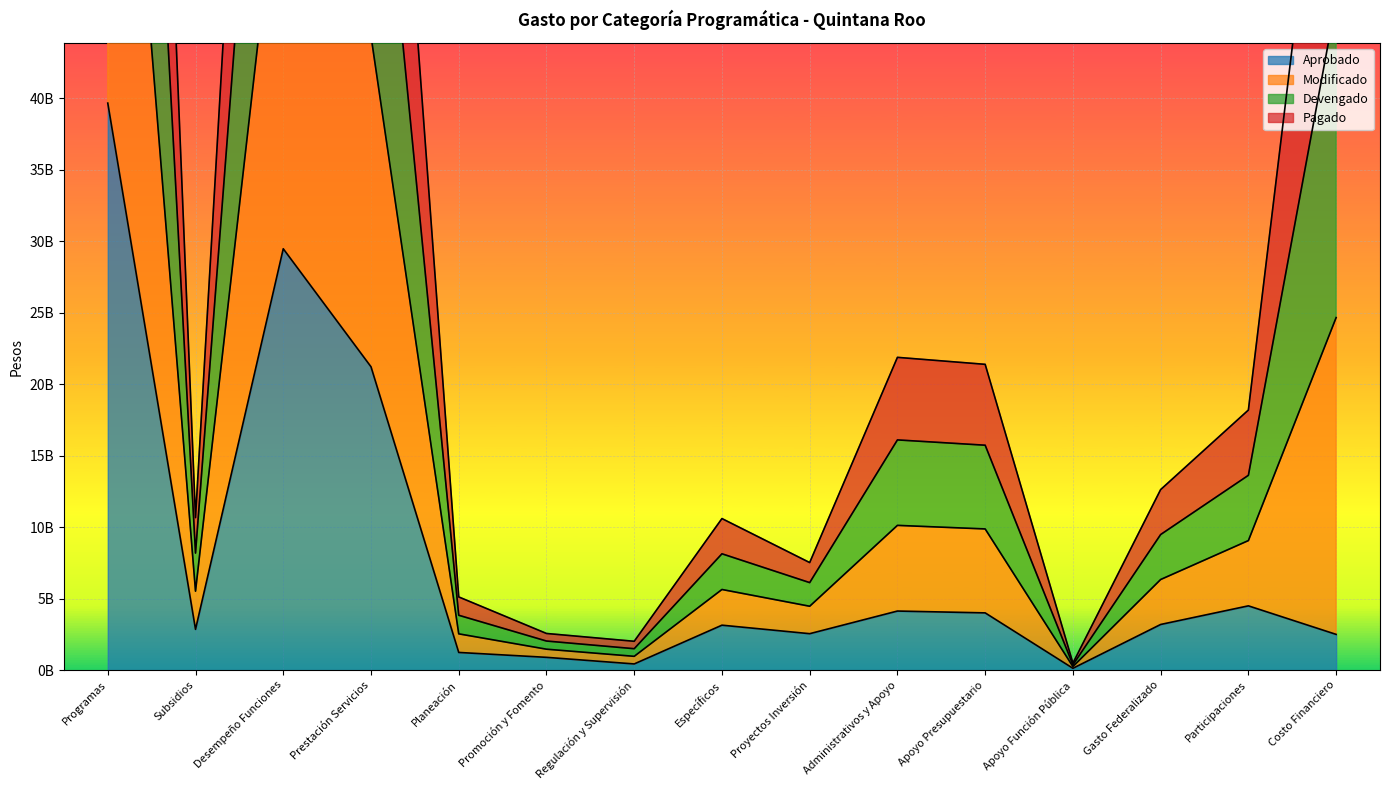

Is the value of Modificado at Administrativos y Apoyo greater than the value of Aprobado at Costo Financiero?

Yes